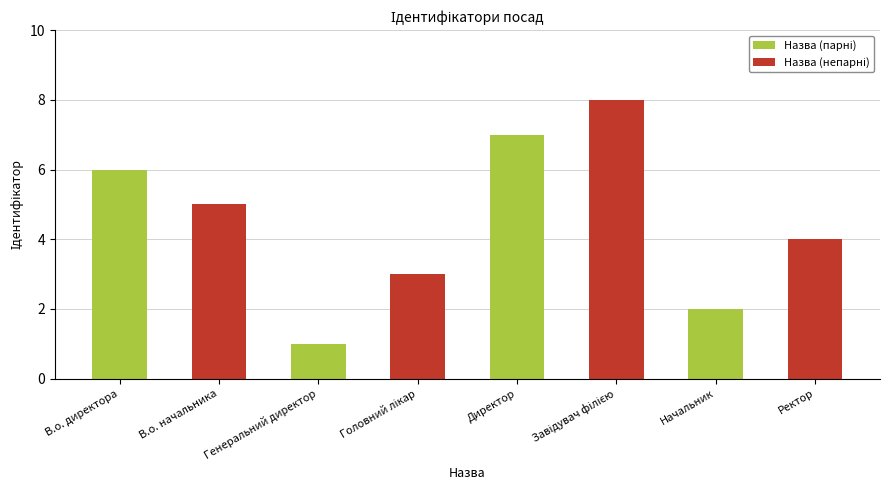

At which category does the chart reach its minimum across all series?

Генеральний директор